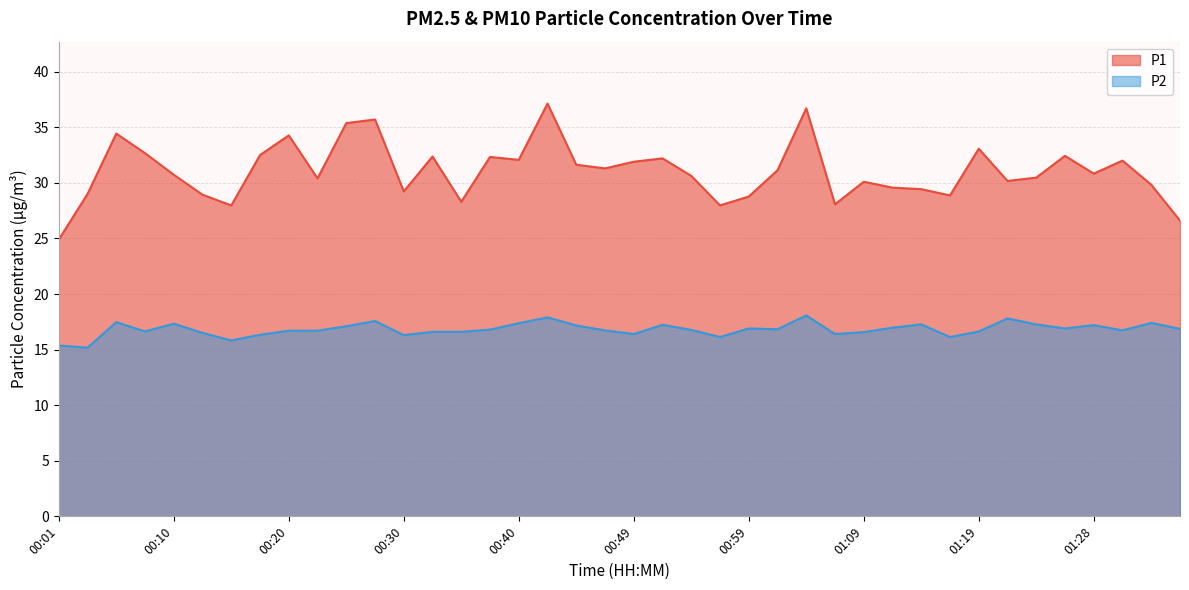

In P2, how many points are lower than both neighbors (excluding endpoints)?

11